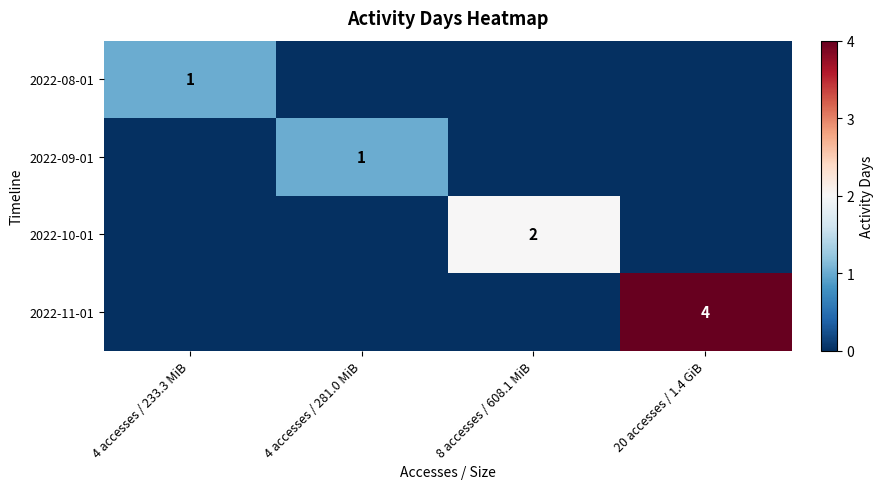

The 2022-11-01 series shows 4 at 20 accesses / 1.4 GiB. True or false?

True